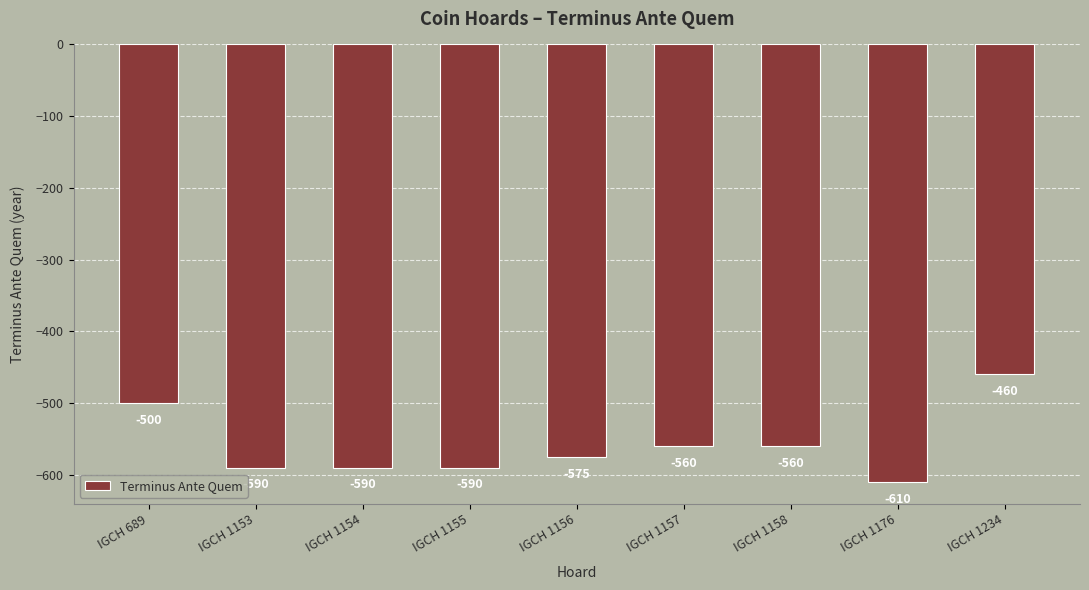

Does the chart contain any negative values?

Yes